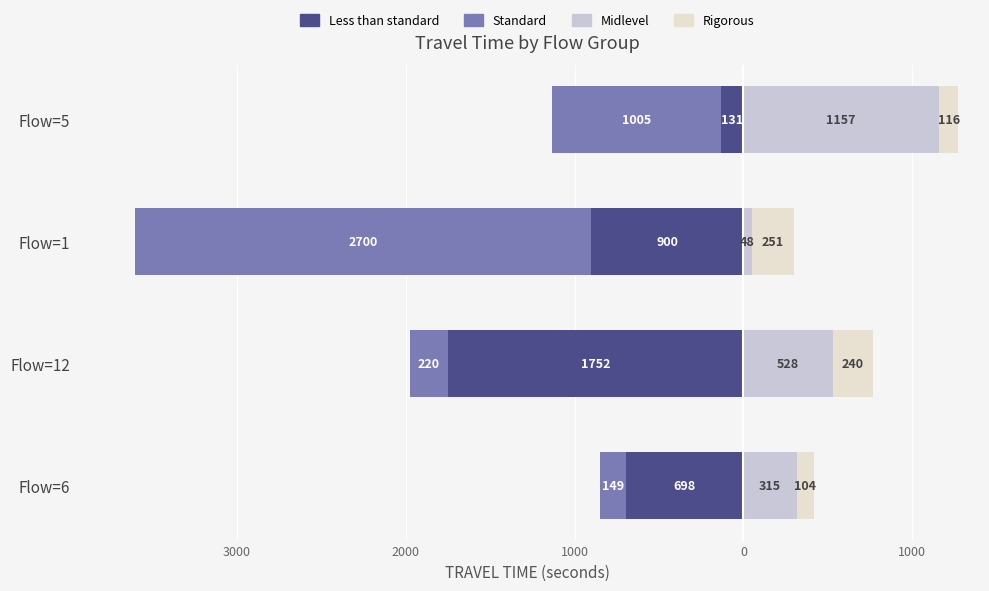

What is the maximum value for Rigorous?

251